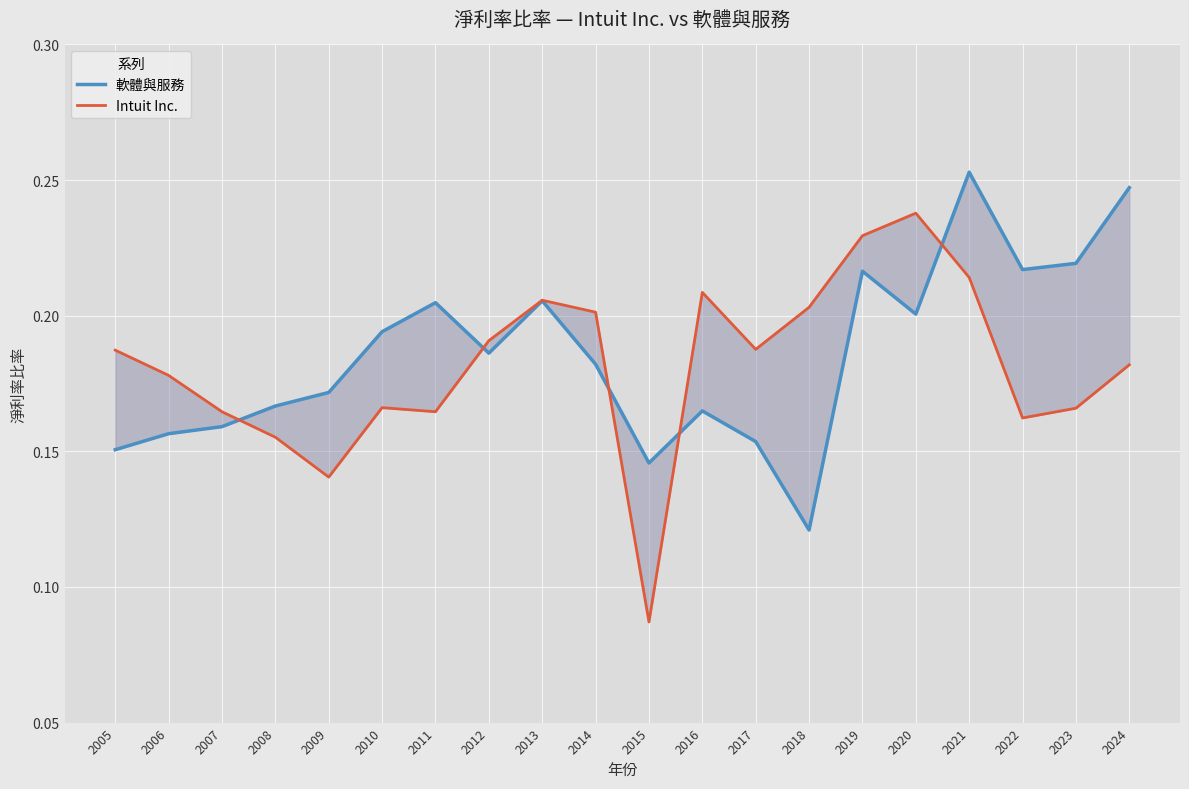

The value of 軟體與服務 at 2016 is 0.3. True or false?

False